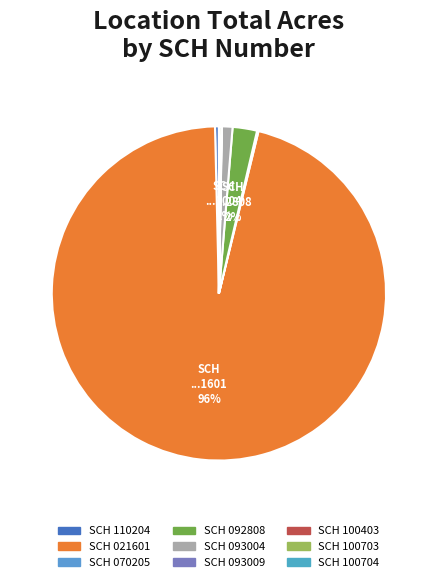

To the nearest percent, what is the difference between the largest and smallest slice percentages?

96%